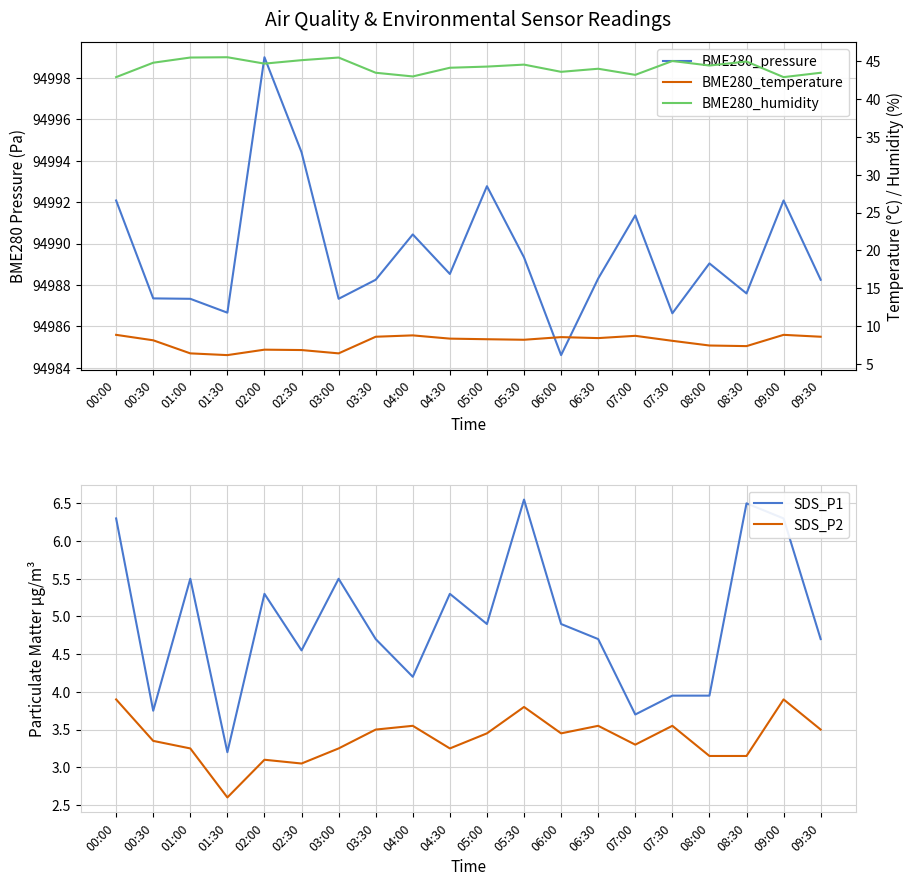

True or false: BME280_pressure has a value of 34355.2 at 03:30.

False